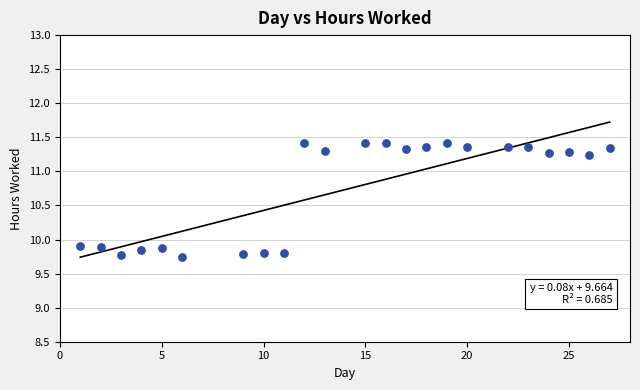

What is the range of Y values (max minus min)?

1.7